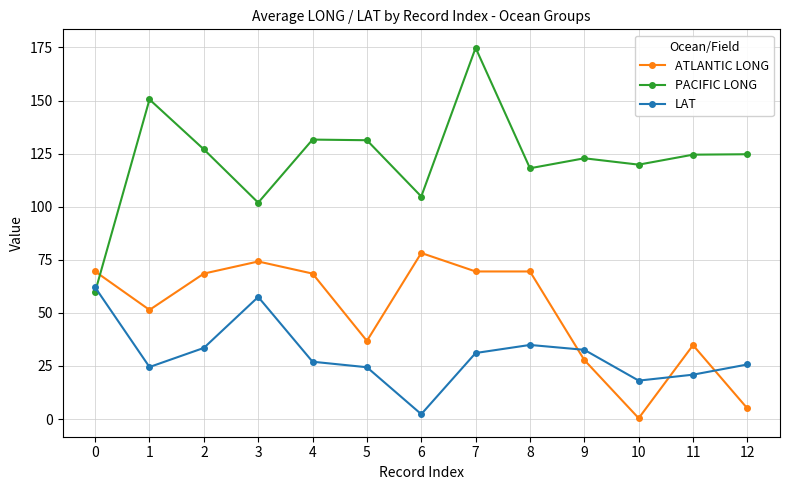

Where do PACIFIC LONG and LAT first cross each other?

0 and 1